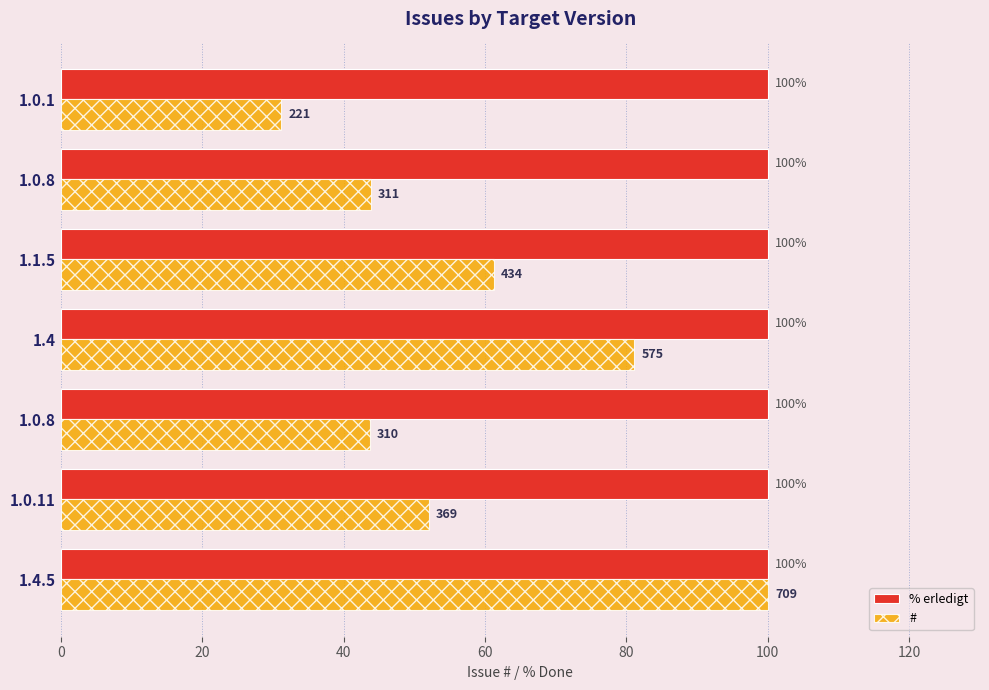

Where is # nearest to the value 65?

1.1.5